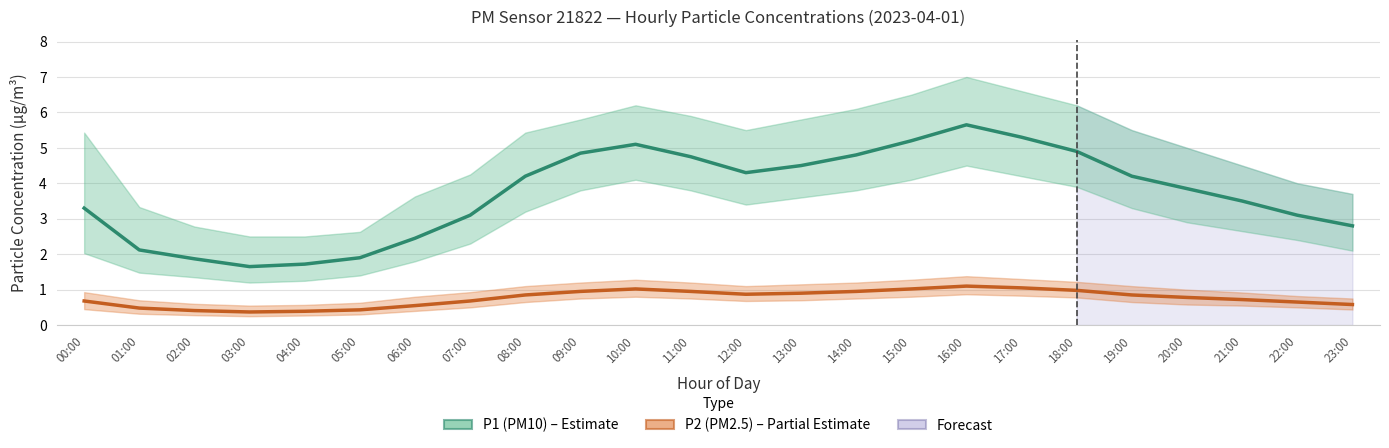

Which series has the largest total across all categories?

P1 (PM10) – Estimate